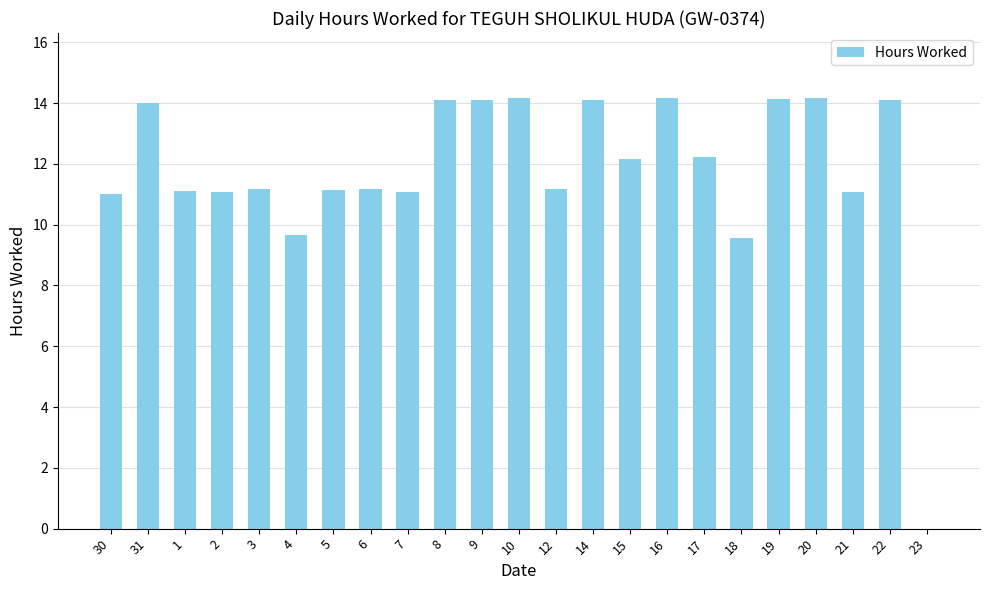

What is the maximum value shown in the chart?

14.2